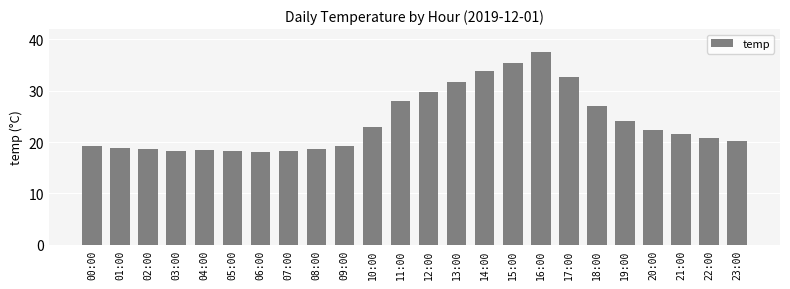

What is the difference between the maximum and minimum values?

19.6